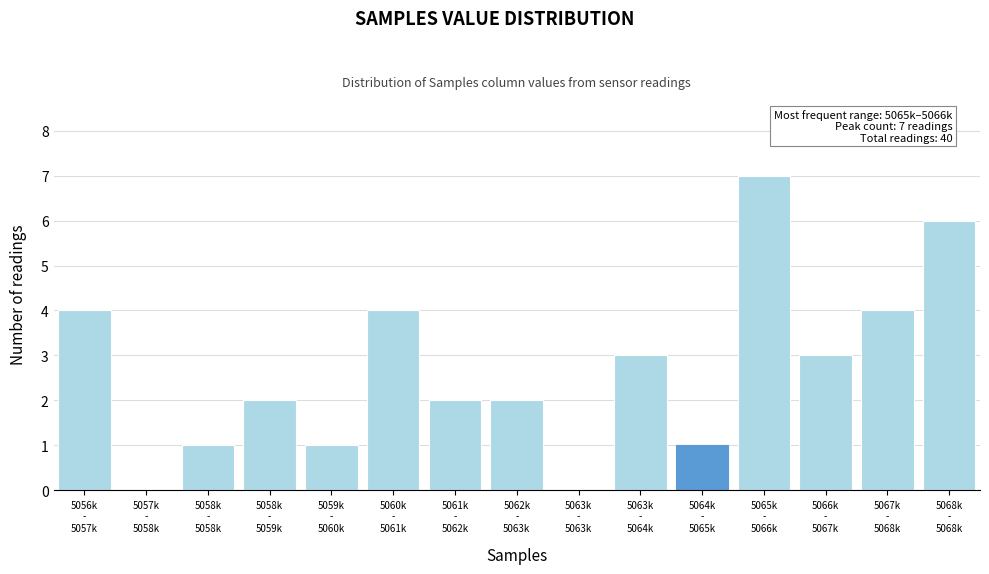

What is the greatest value displayed?

7